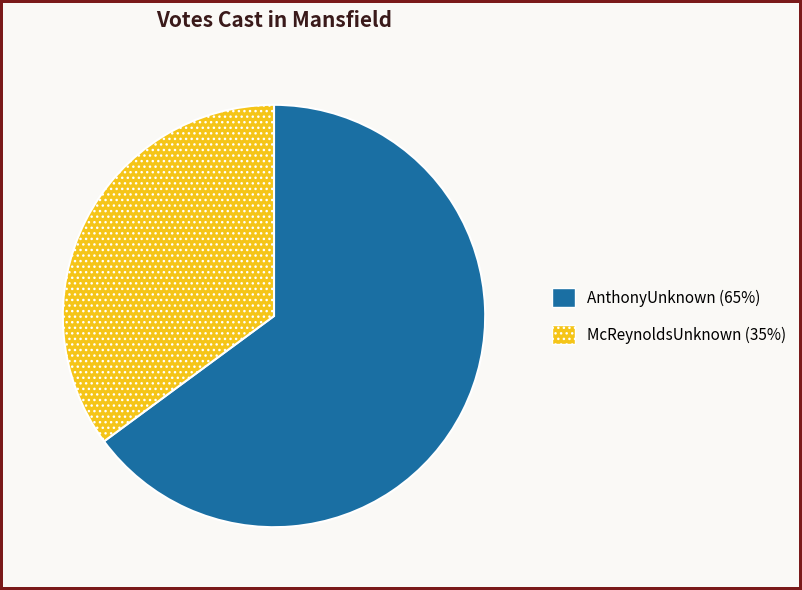

Which category has the smallest portion of the pie?

McReynoldsUnknown